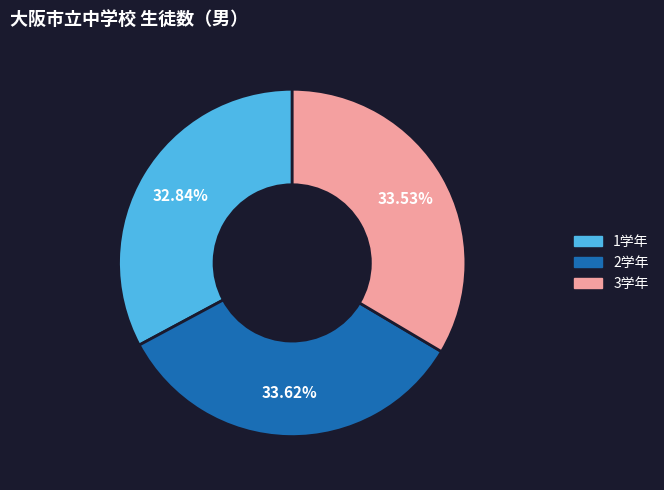

To the nearest percent, what percentage of the pie is 1学年?

33%